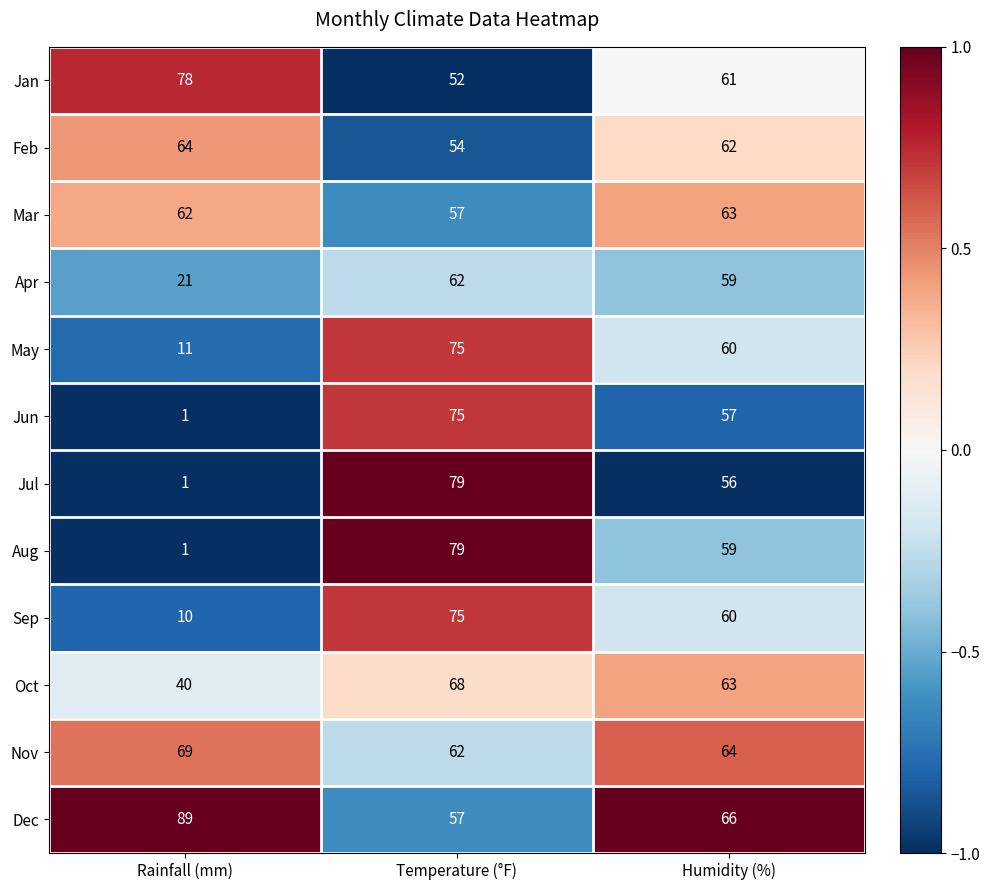

What is the difference between the Aug values at Temperature (°F) and Humidity (%)?

20